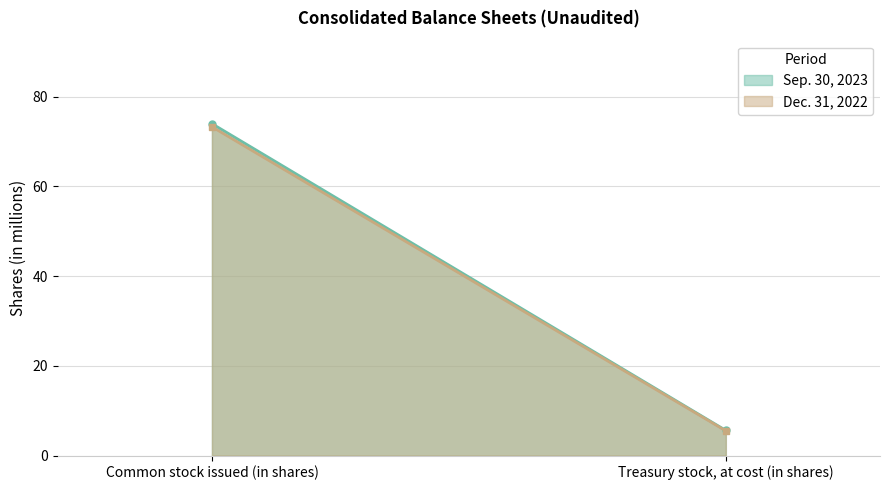

What position from the right is Treasury stock, at cost (in shares)?

1